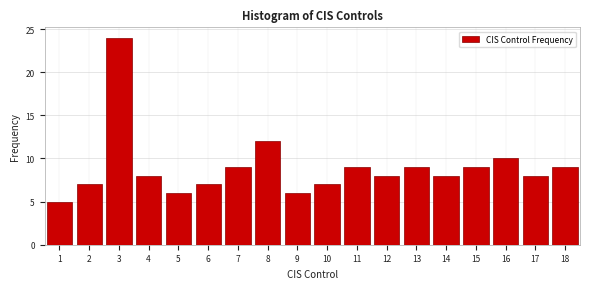

Reading left to right, extract all data points from this chart.

5	7	24	8	6	7	9	12	6	7	9	8	9	8	9	10	8	9